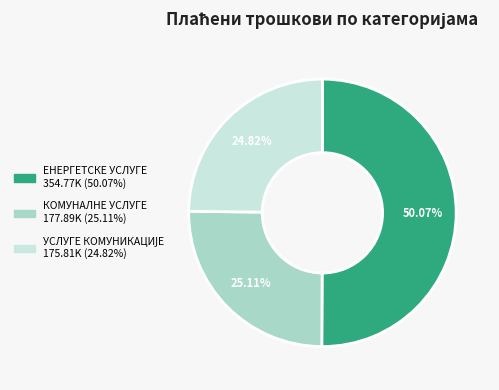

What is the largest slice in the pie chart?

ЕНЕРГЕТСКЕ УСЛУГЕ